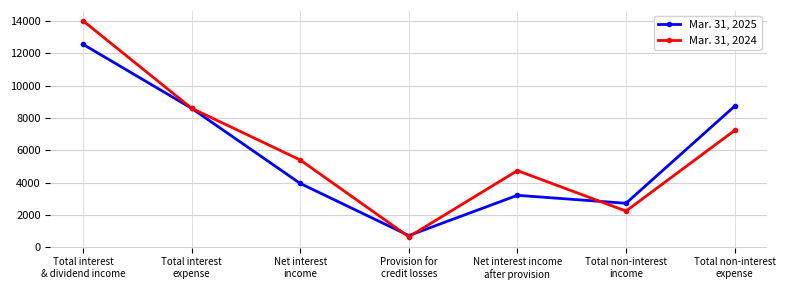

At which label does Mar. 31, 2024 first exceed 5404?

Total interest
& dividend income